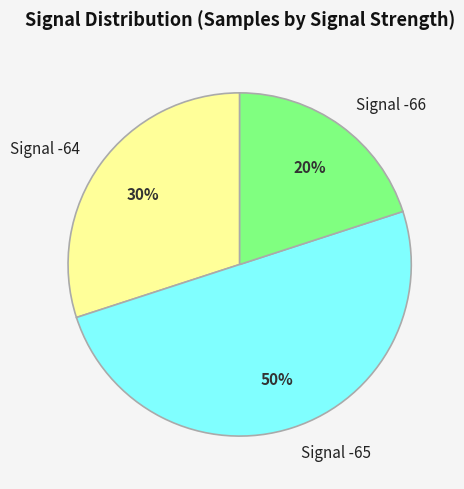

Does Signal -66 account for over 50% of the chart?

No